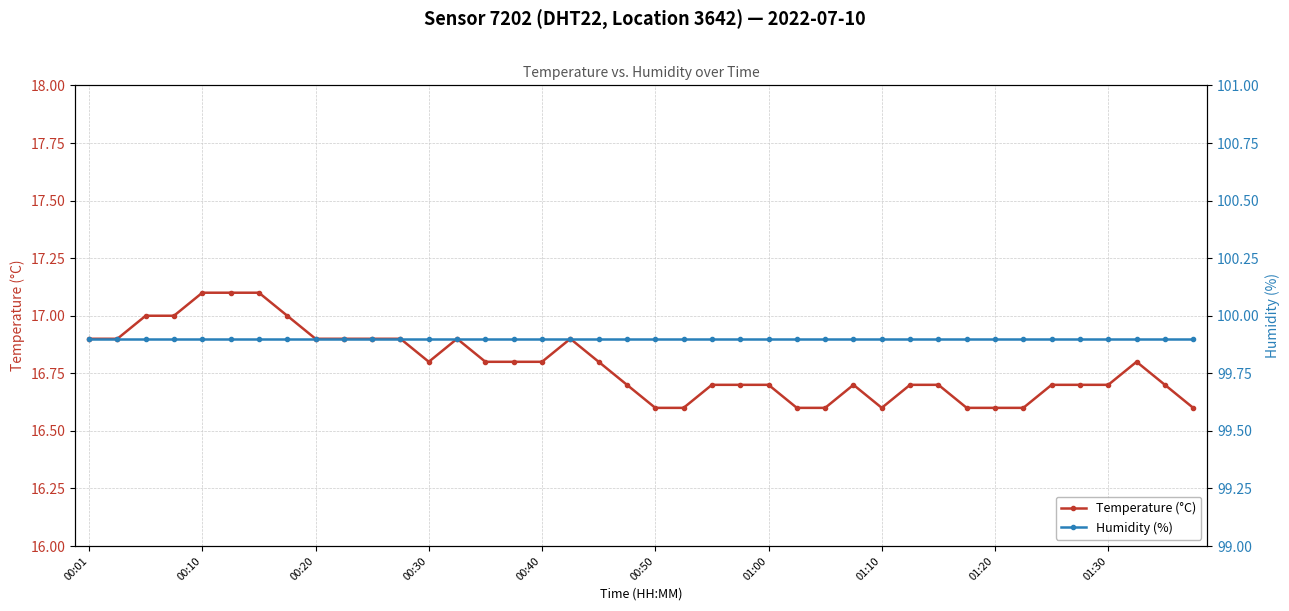

True or false: Humidity (%) and Temperature (°C) intersect in this chart.

False